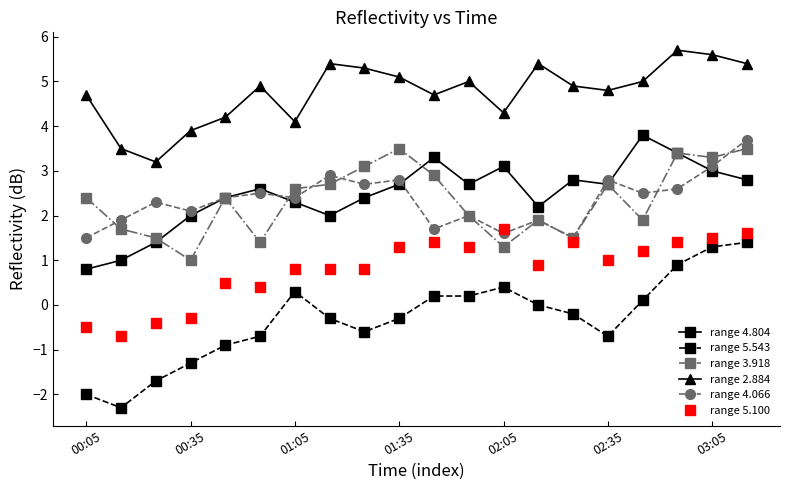

How many values in the range 5.100 series are below 1?

10